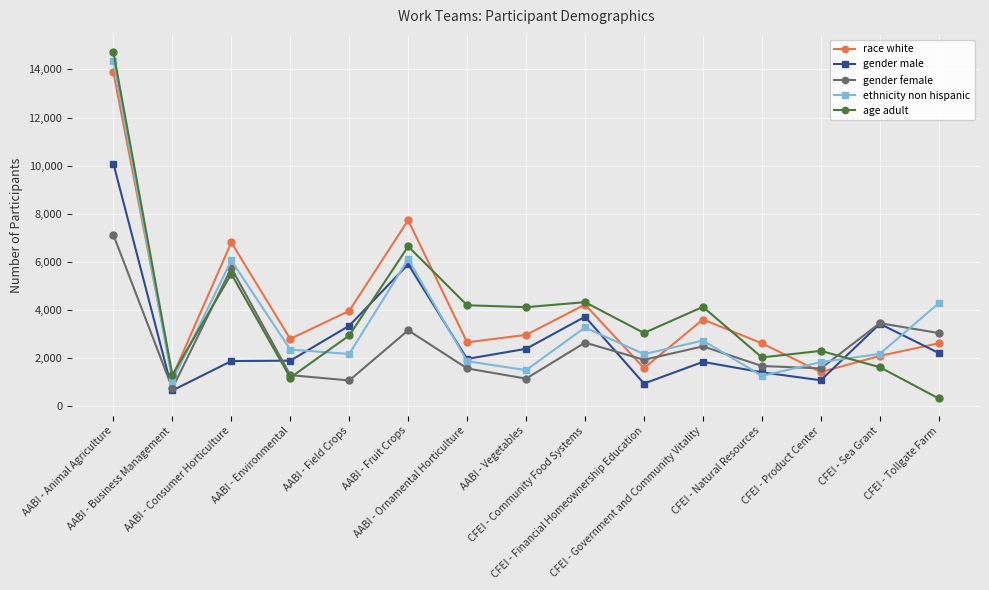

What is the total value across all series at AABI - Vegetables?

12144